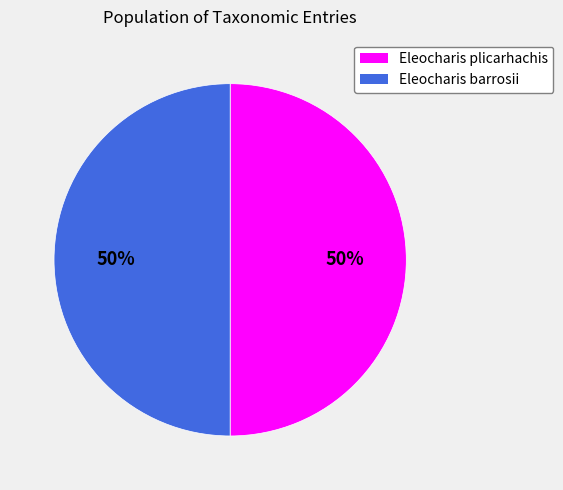

Combined, do Eleocharis barrosii and Eleocharis plicarhachis account for over 50%?

Yes